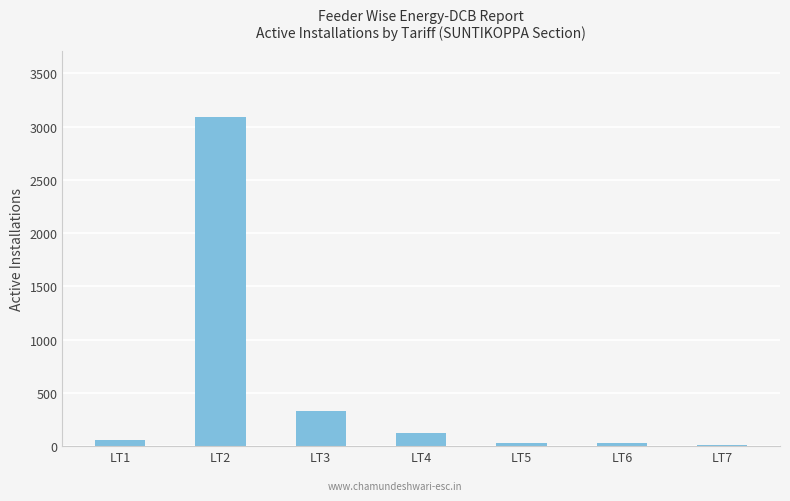

Are the bars horizontal?

No